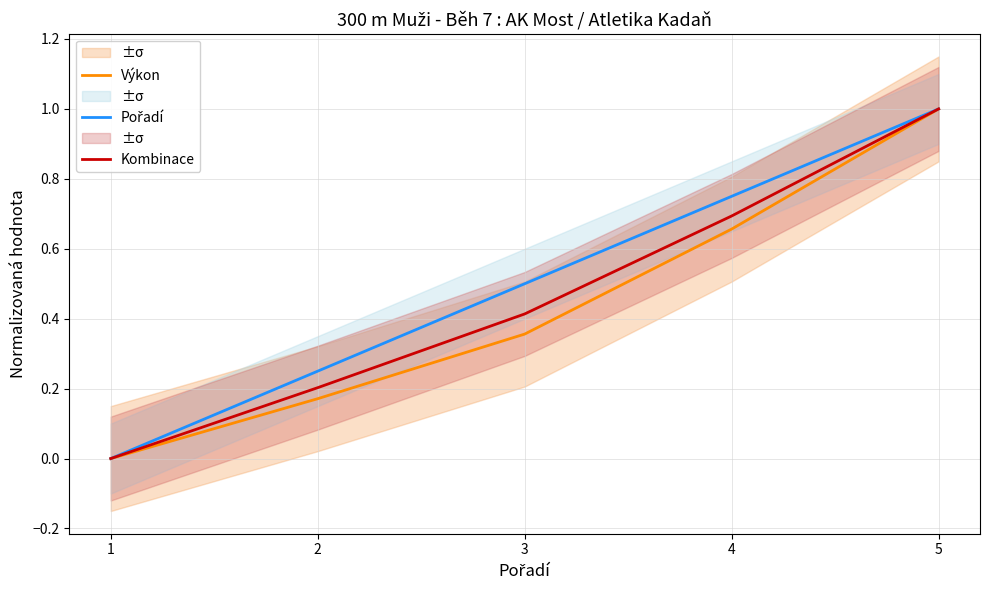

How many data points in Kombinace are above 0?

4